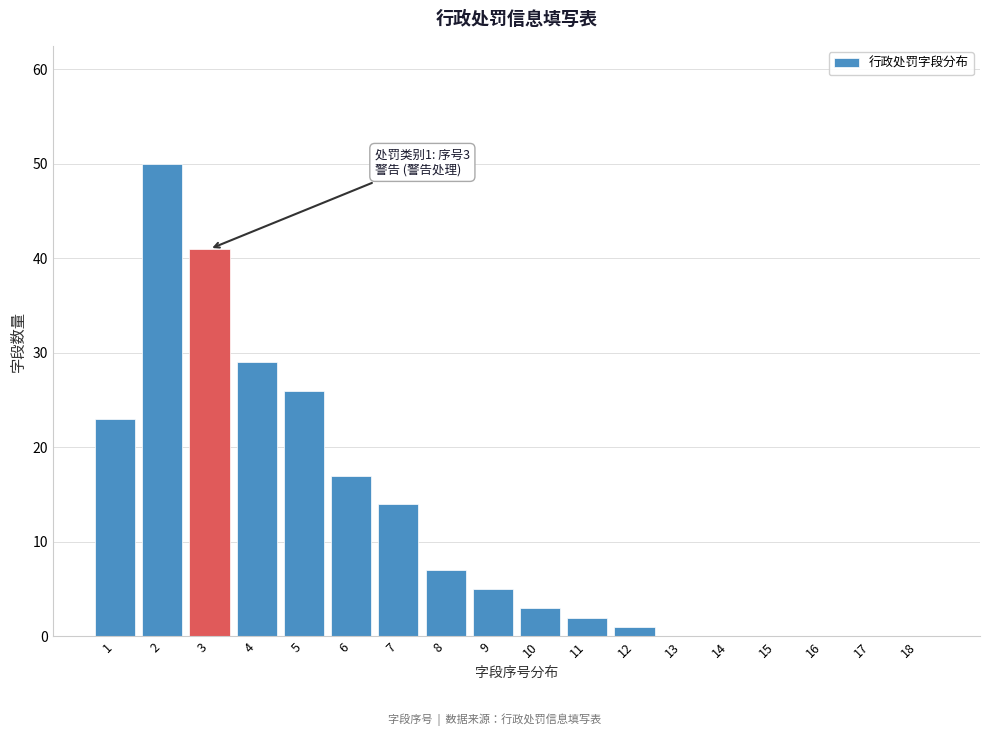

Reading right to left, what are all the values shown in this chart?

18=0	17=0	16=0	15=0	14=0	13=0	12=1	11=2	10=3	9=5	8=7	7=14	6=17	5=26	4=29	3=41	2=50	1=23